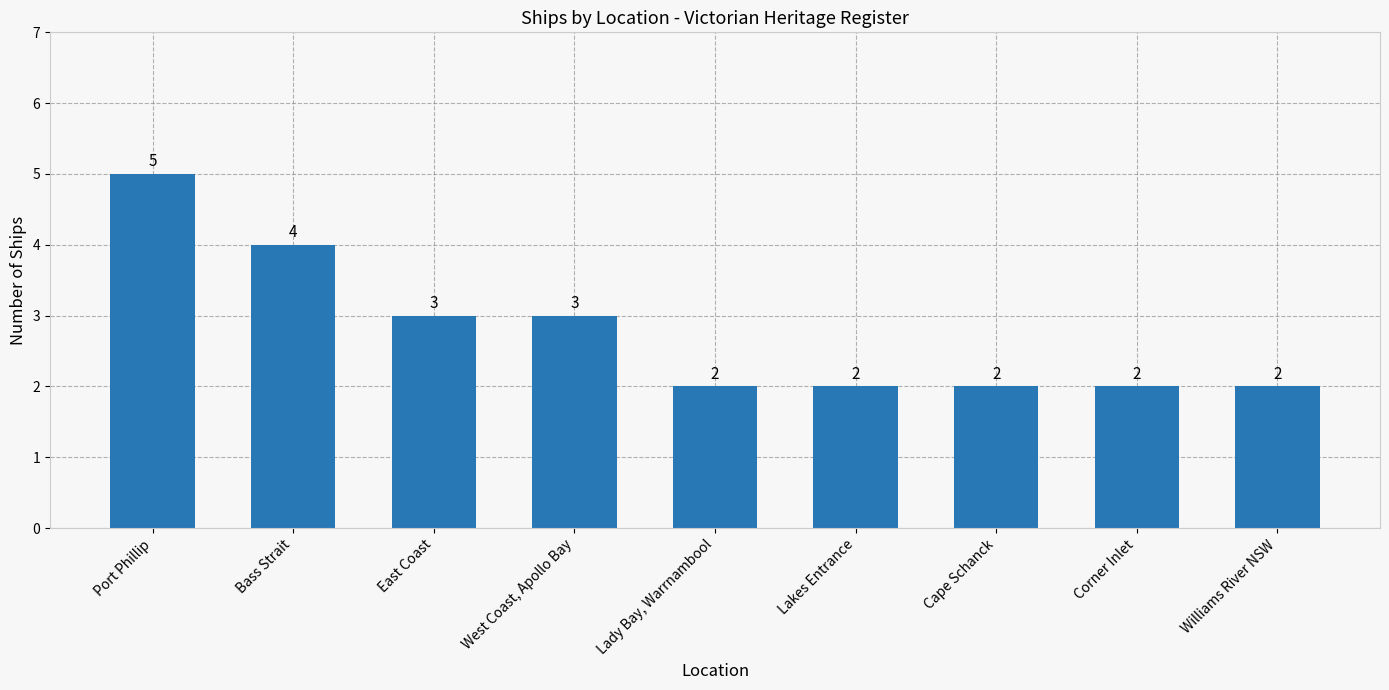

Read the value at Lady Bay, Warrnambool.

2